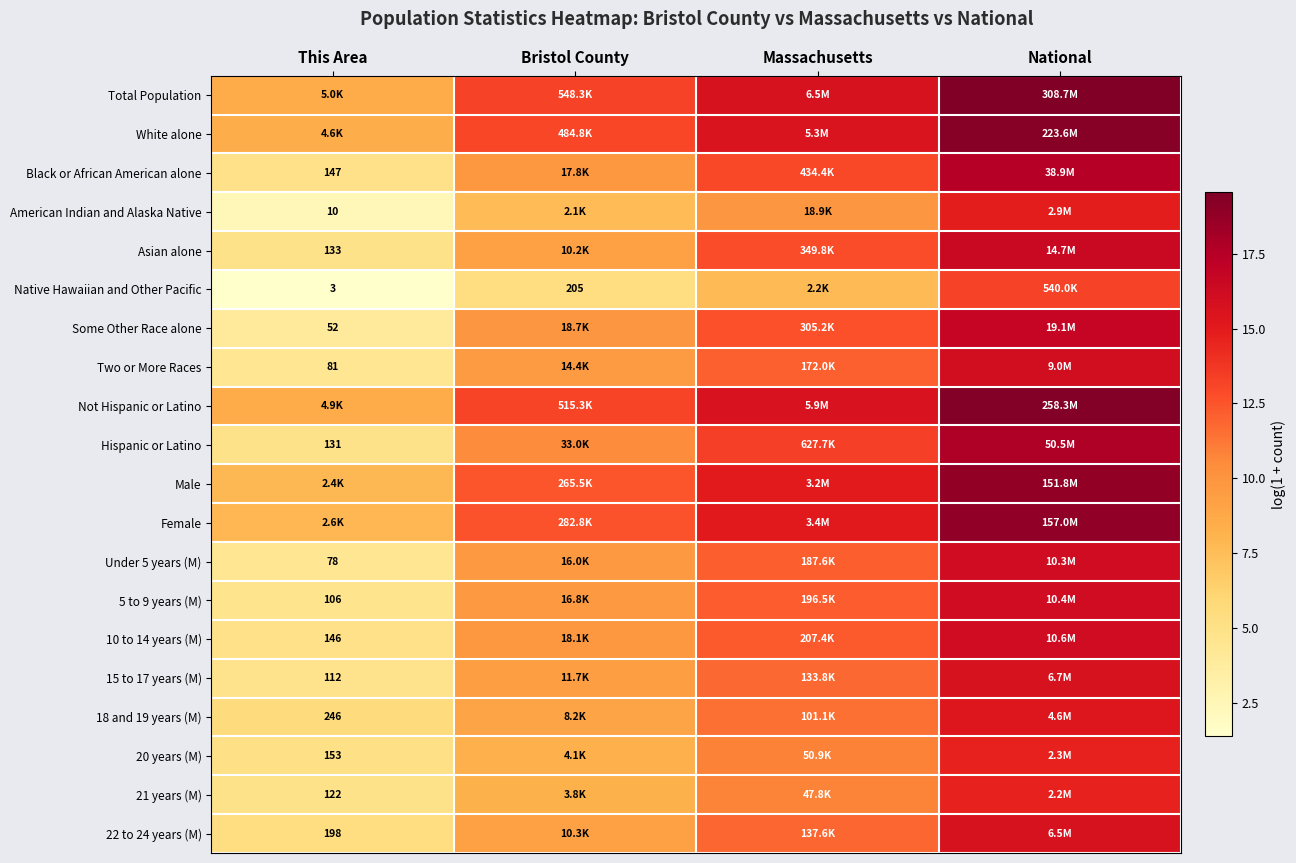

Rank the series at Massachusetts from highest to lowest value.

Total Population, Not Hispanic or Latino, White alone, Female, Male, Hispanic or Latino, Black or African American alone, Asian alone, Some Other Race alone, 10 to 14 years (M), 5 to 9 years (M), Under 5 years (M), Two or More Races, 22 to 24 years (M), 15 to 17 years (M), 18 and 19 years (M), 20 years (M), 21 years (M), American Indian and Alaska Native, Native Hawaiian and Other Pacific